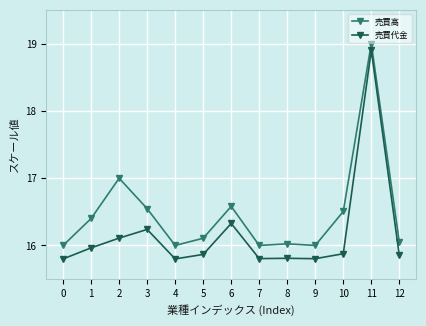

The 売買高 series shows 16.5 at 3. True or false?

True